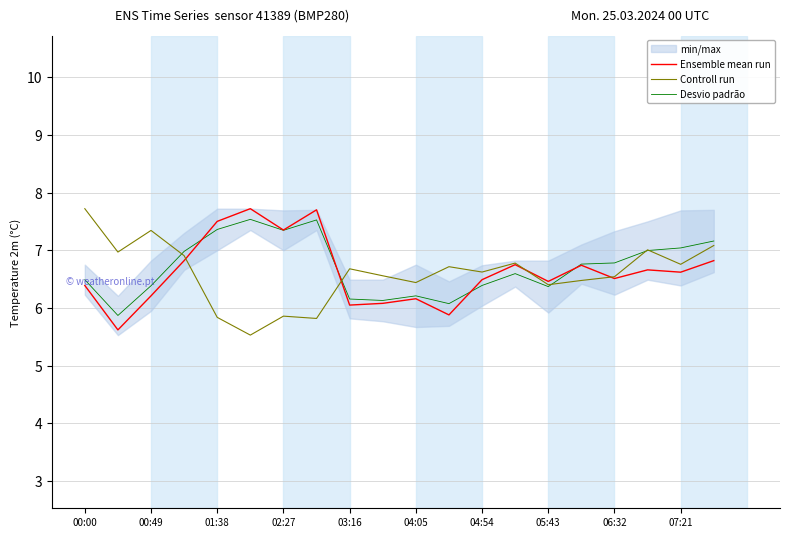

True or false: Desvio padrão has a value of 8.6 at 00:00.

False